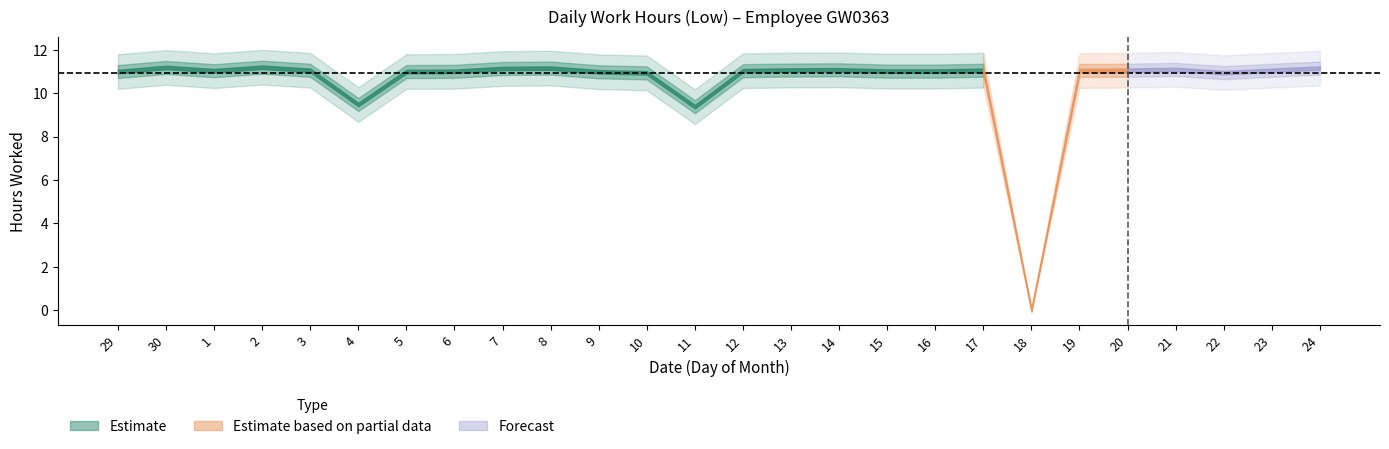

Reading right to left, extract all data points from this chart.

24=11.2	23=11.1	22=10.9	21=11.1	20=11.1	19=11.1	18=0.0	17=11.1	16=11.0	15=11.0	14=11.1	13=11.1	12=11.0	11=9.4	10=10.9	9=11.0	8=11.2	7=11.1	6=11.0	5=11.0	4=9.5	3=11.1	2=11.2	1=11.0	30=11.2	29=11.0